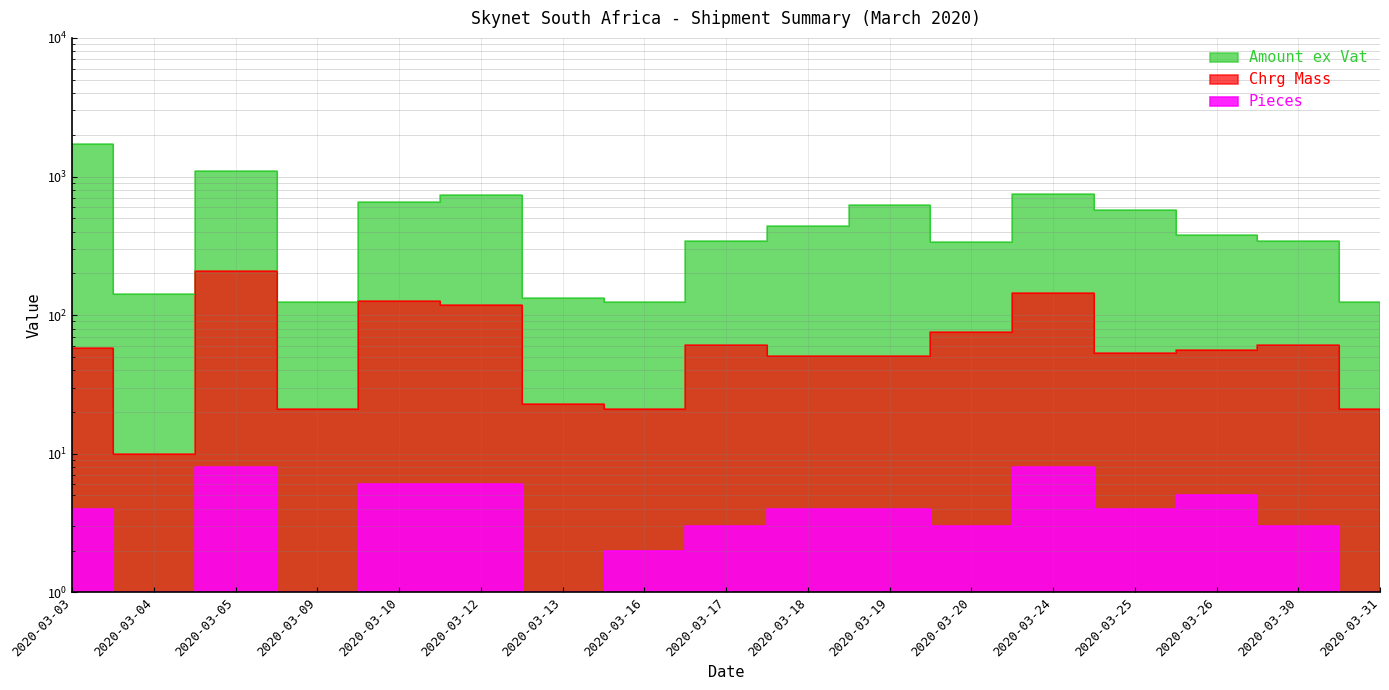

True or false: Chrg Mass and Pieces cross at least once.

False